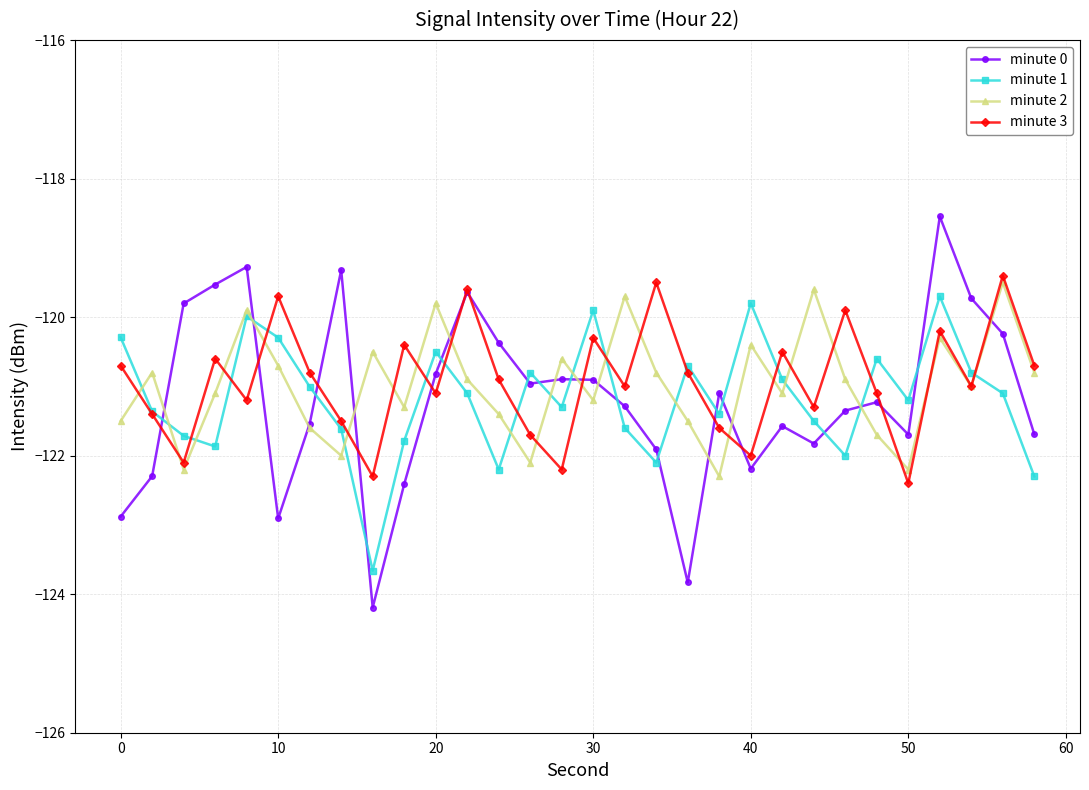

What is the average value of the minute 0 series?

-121.2